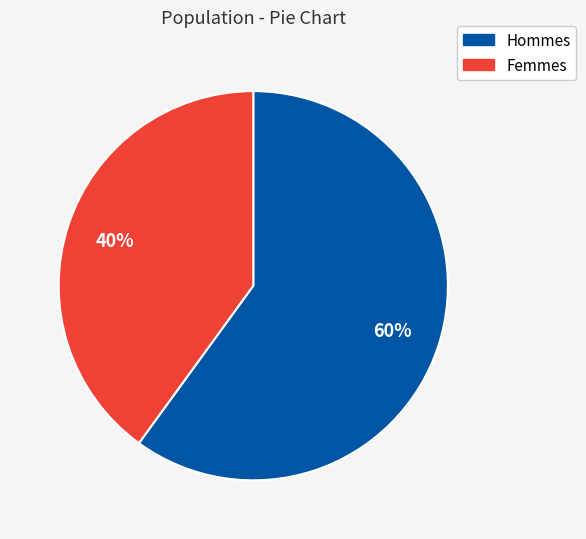

To the nearest percent, what is the average slice percentage?

50%